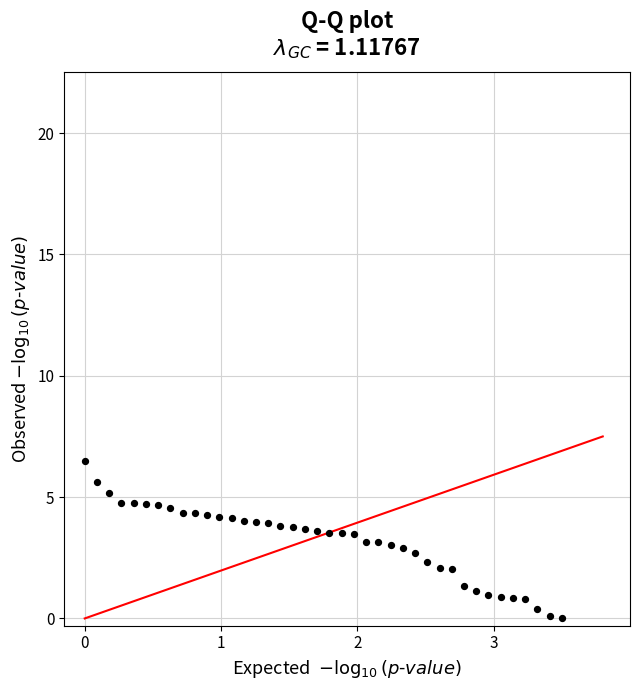

What is the range of Y values (max minus min)?

6.5